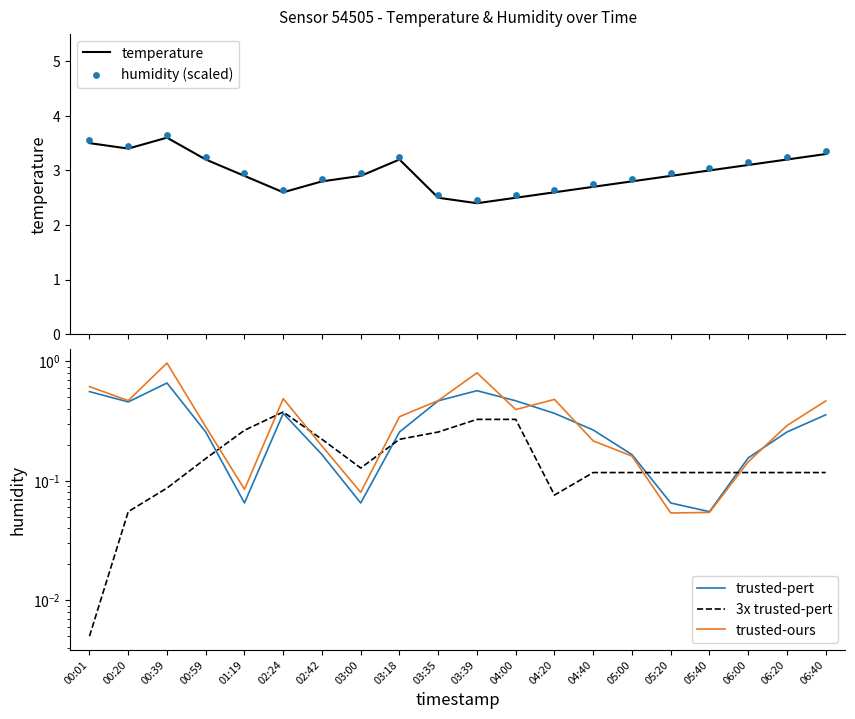

At which category is the sum across all series the highest?

00:39